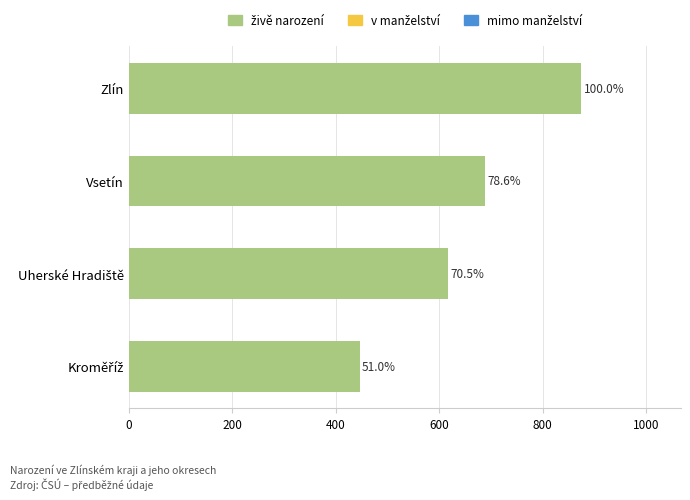

How many bars are there in total?

4